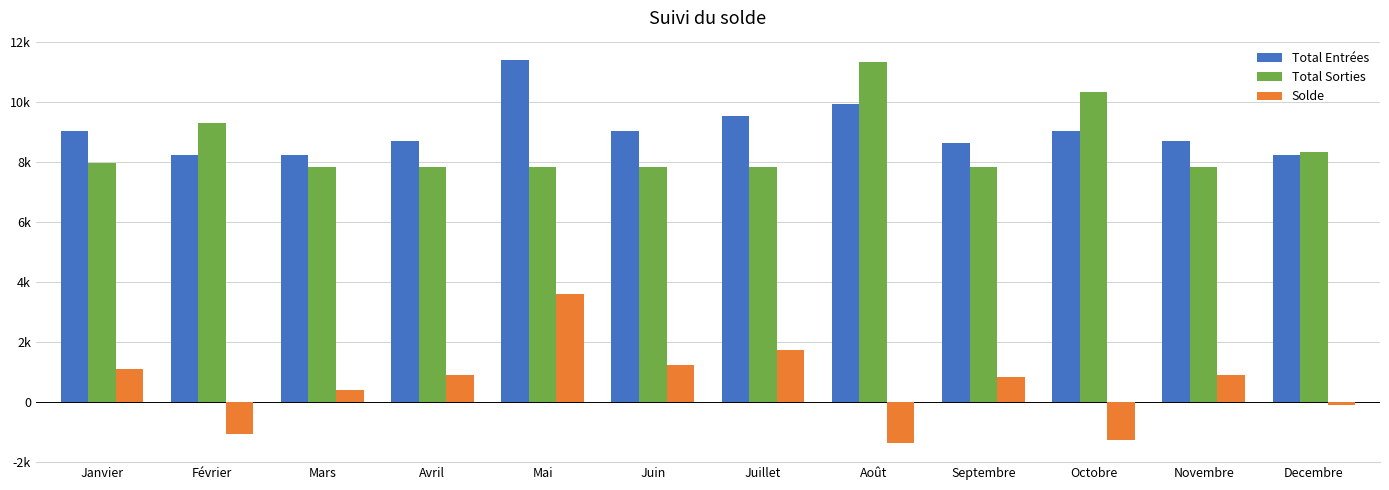

What is the smallest value displayed?

-1378.0